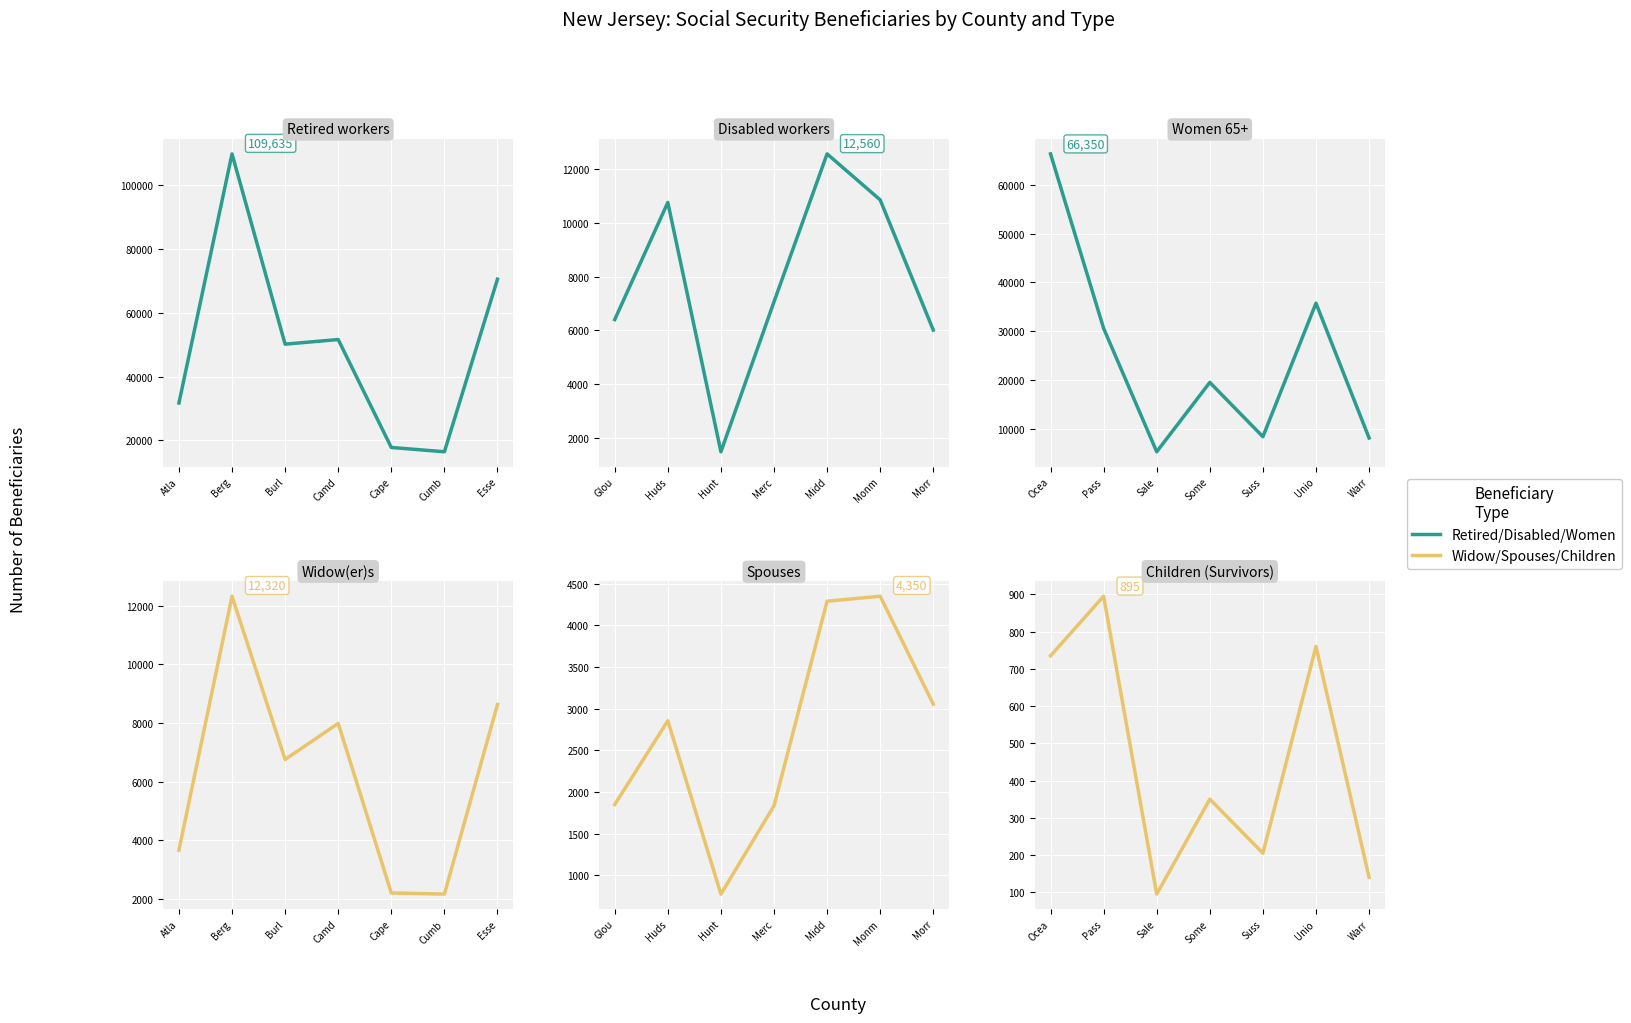

What position from the right is Warr?

1